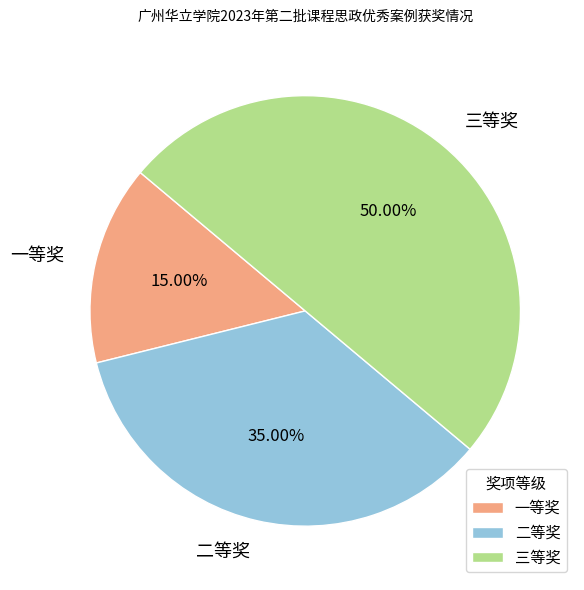

Do 一等奖 and 三等奖 together represent more than half of the pie?

Yes